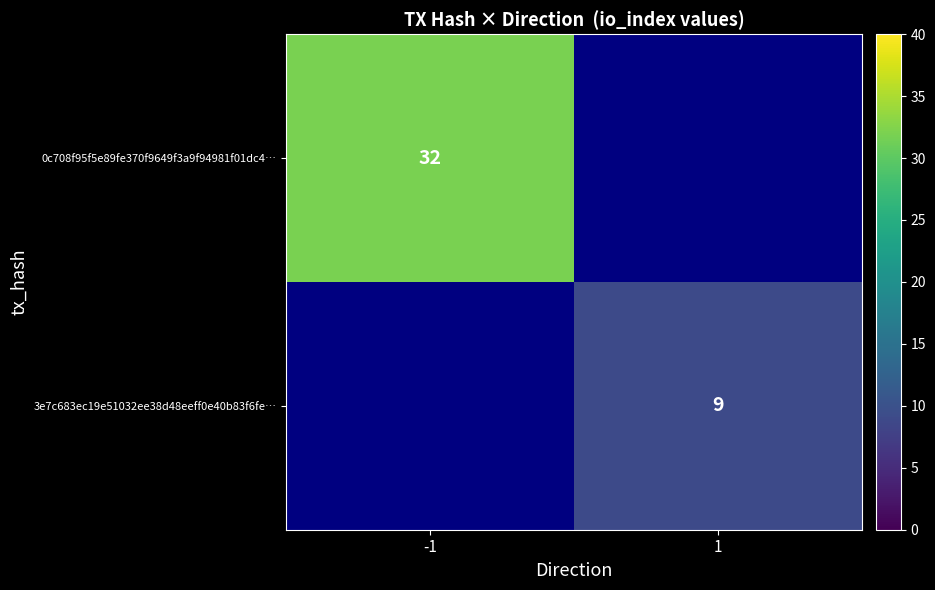

What is the minimum value shown in the chart?

9.0